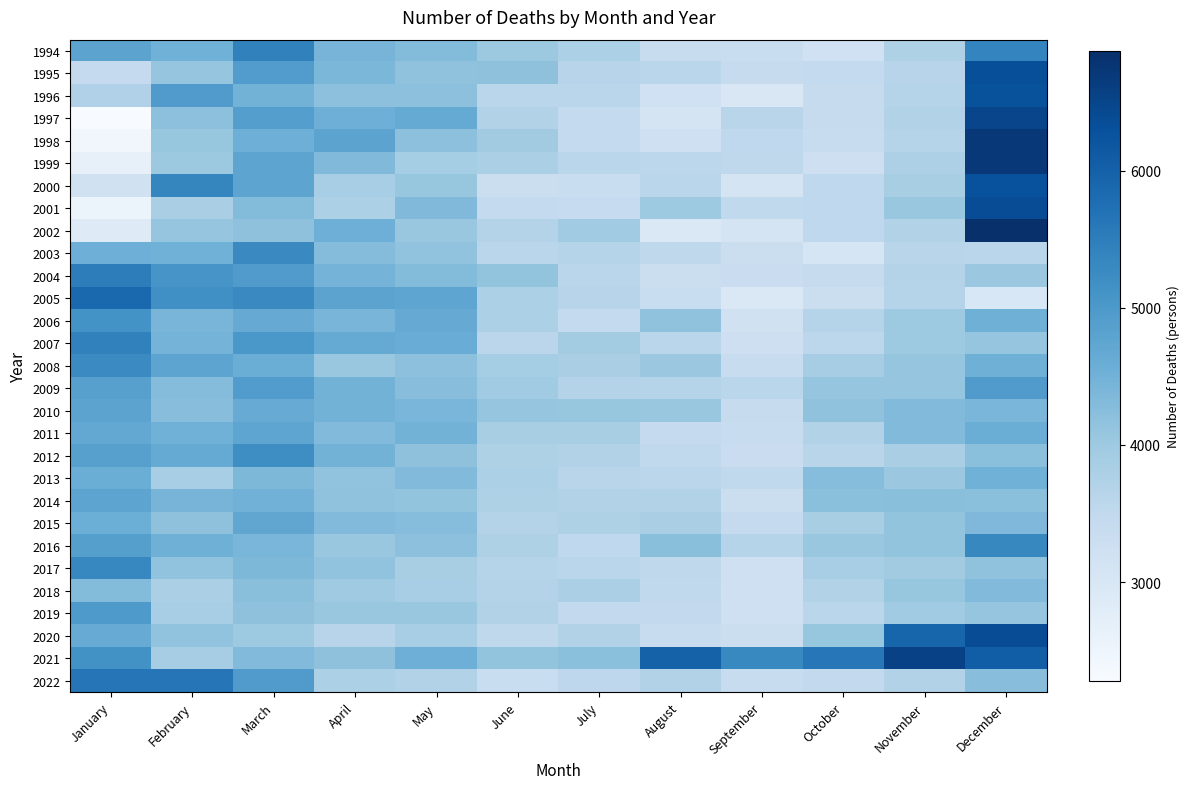

Count the number of categories in the chart.

12